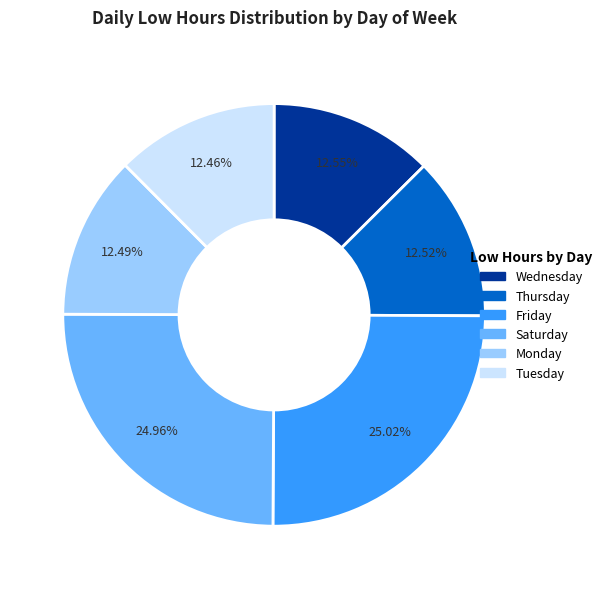

To the nearest percent, what is the average slice percentage?

17%